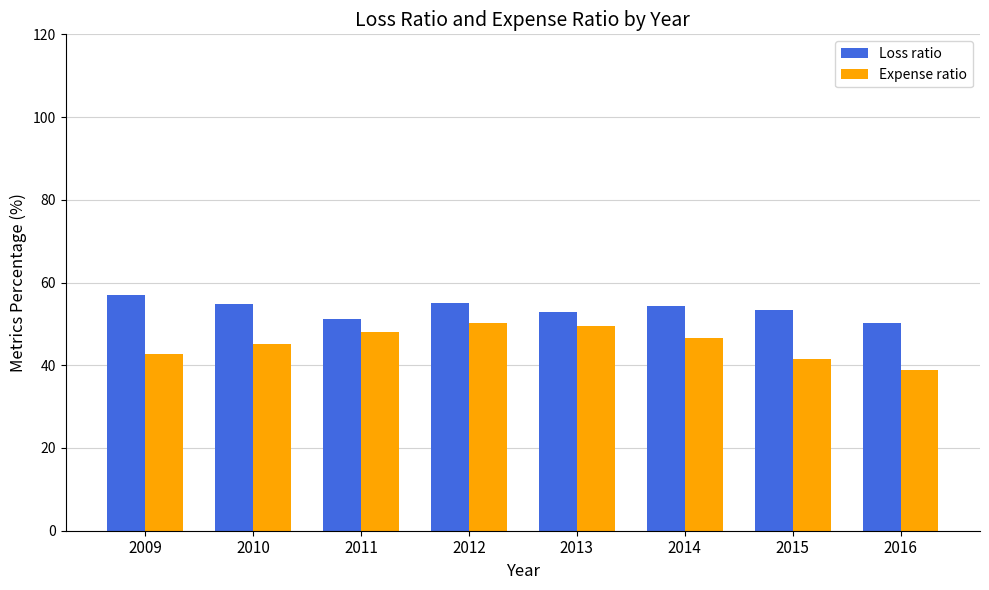

Is it true that Expense ratio equals 20.3 at 2015?

False